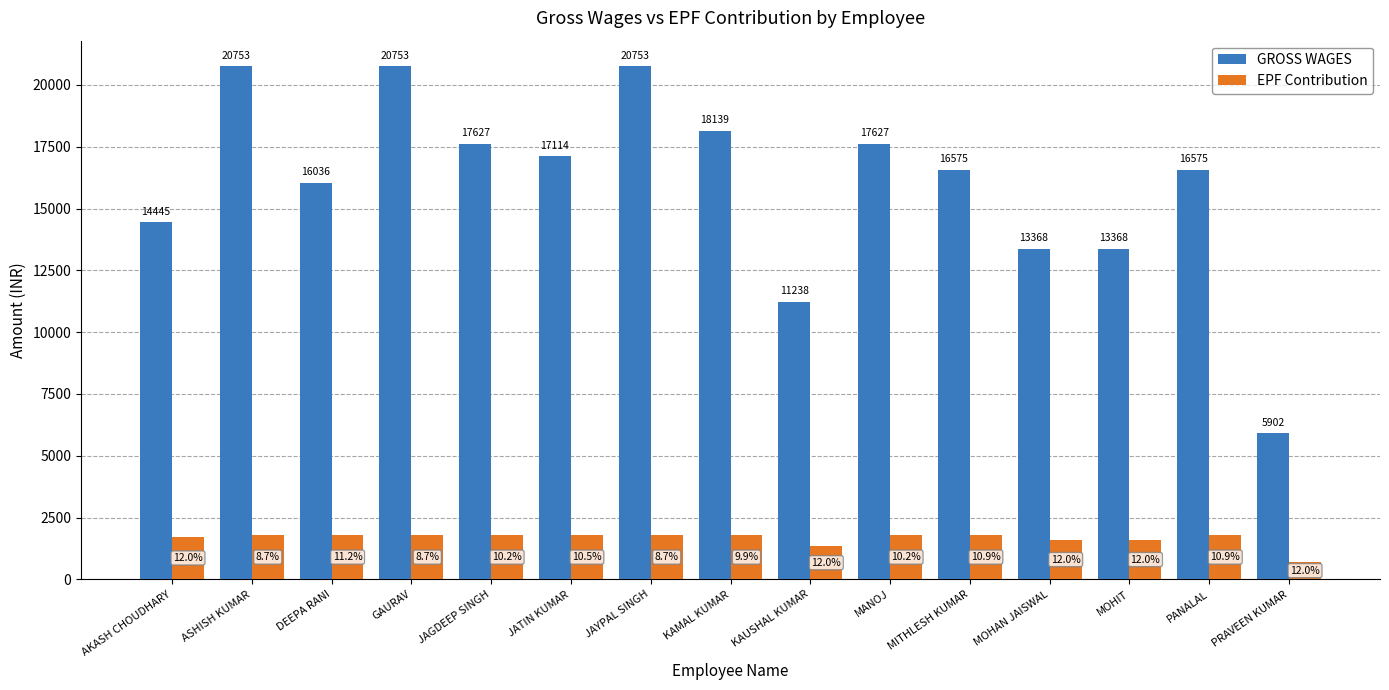

Where is EPF Contribution nearest to the value 1254?

KAUSHAL KUMAR